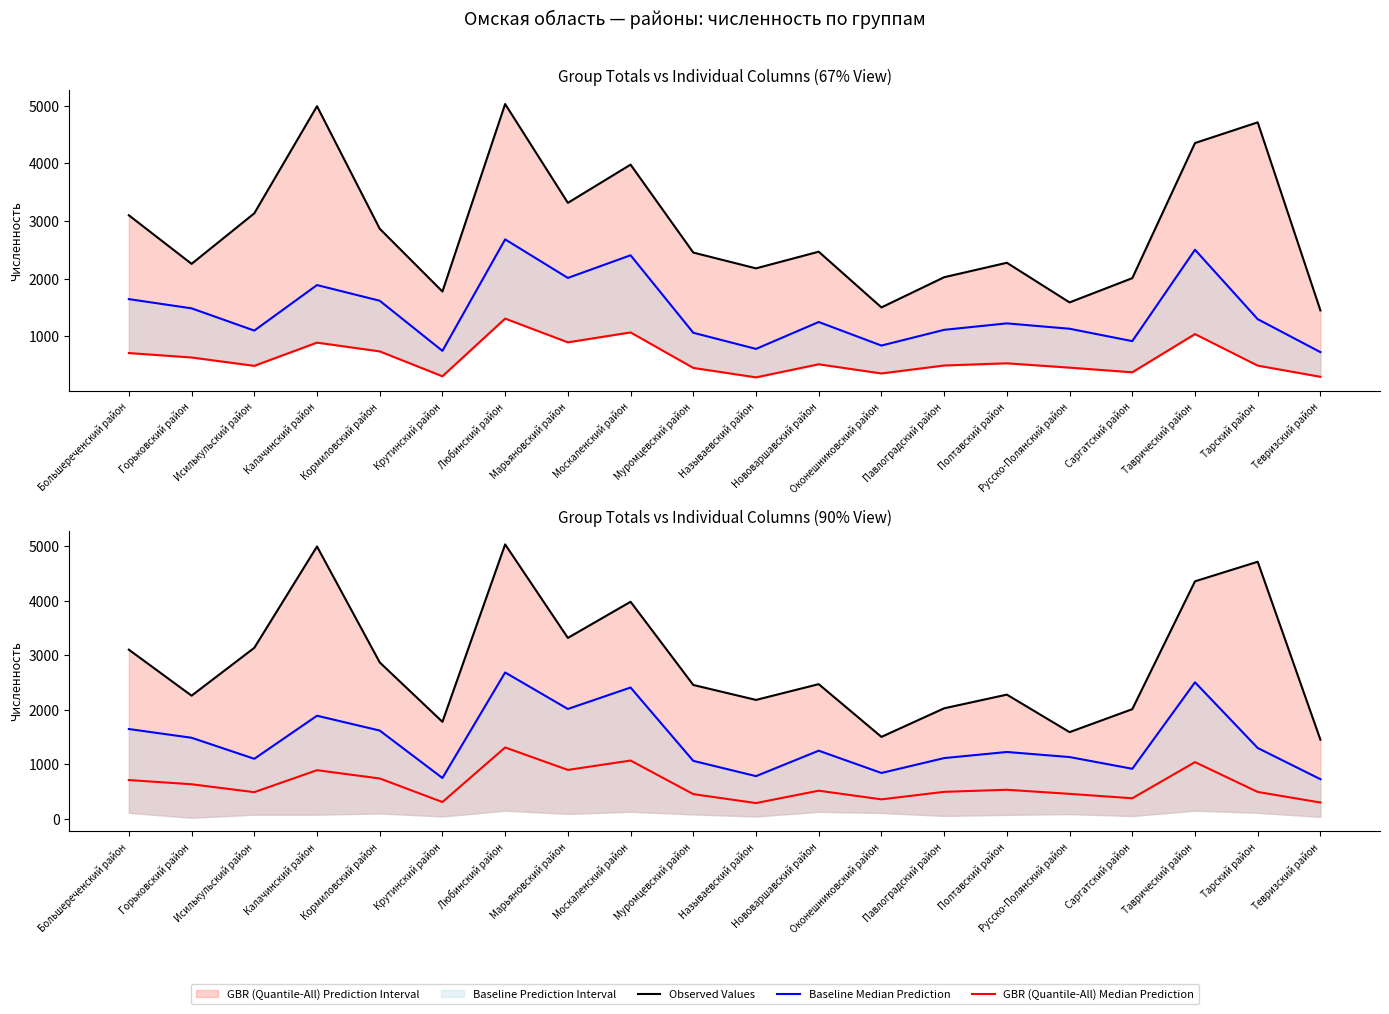

The value of Baseline Median Prediction at Таврический район is 2501. True or false?

True